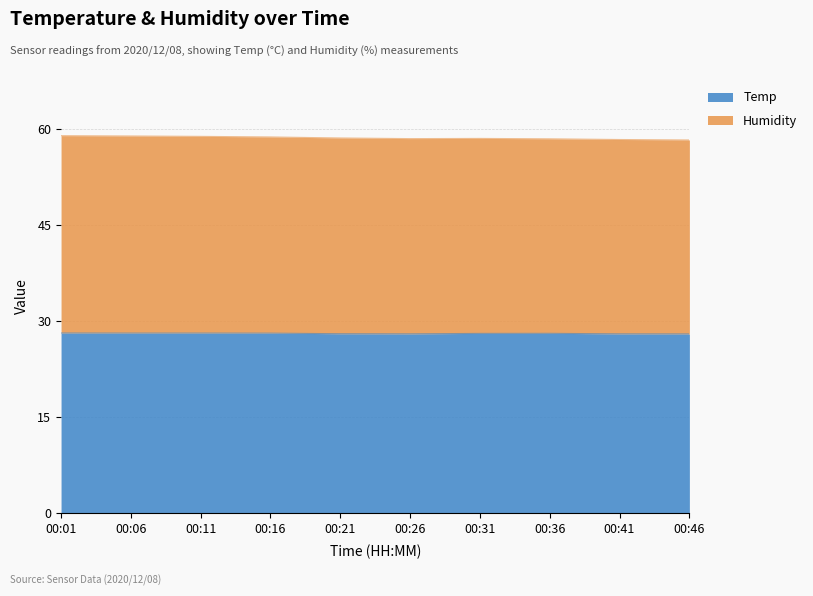

Rank the categories by Humidity value from lowest to highest.

00:46, 00:41, 00:36, 00:26, 00:31, 00:21, 00:16, 00:11, 00:06, 00:01